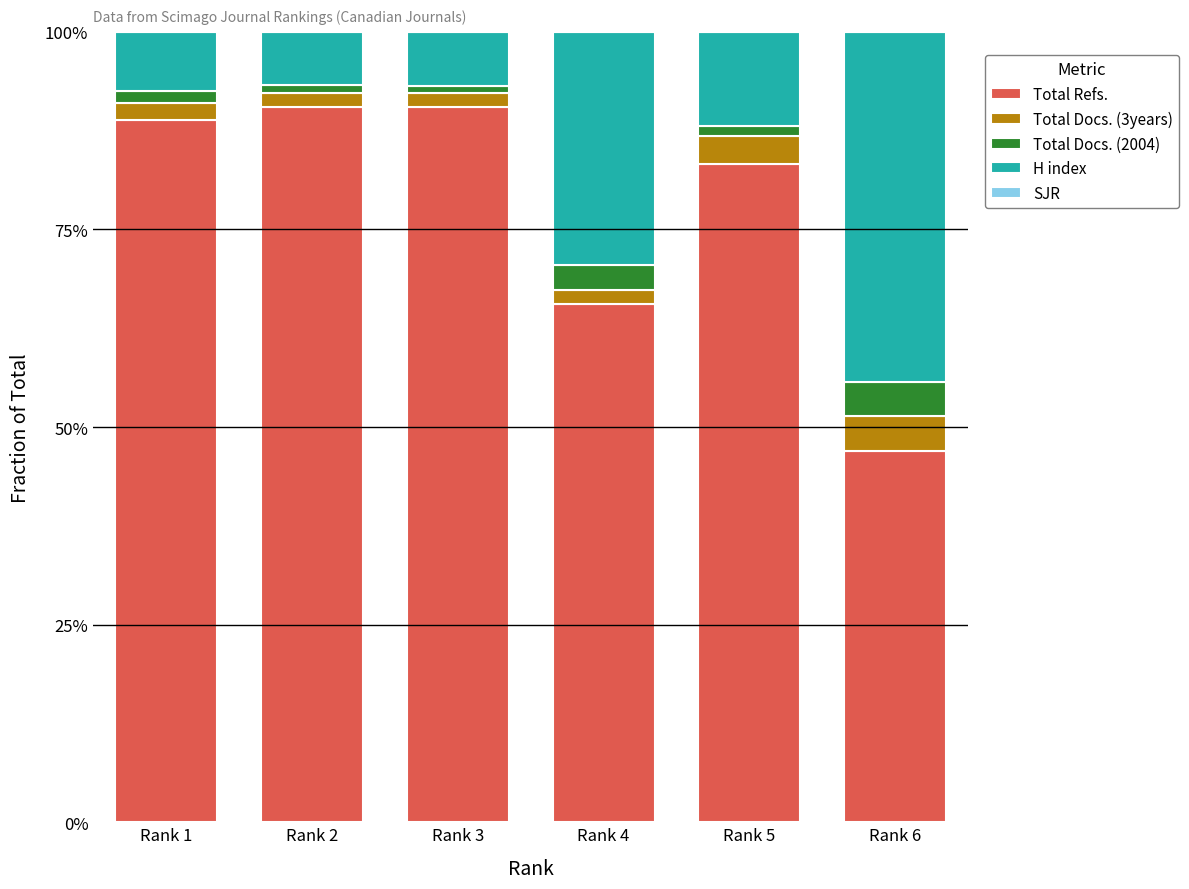

Is it true that Total Refs. equals 90.5 at Rank 2?

True